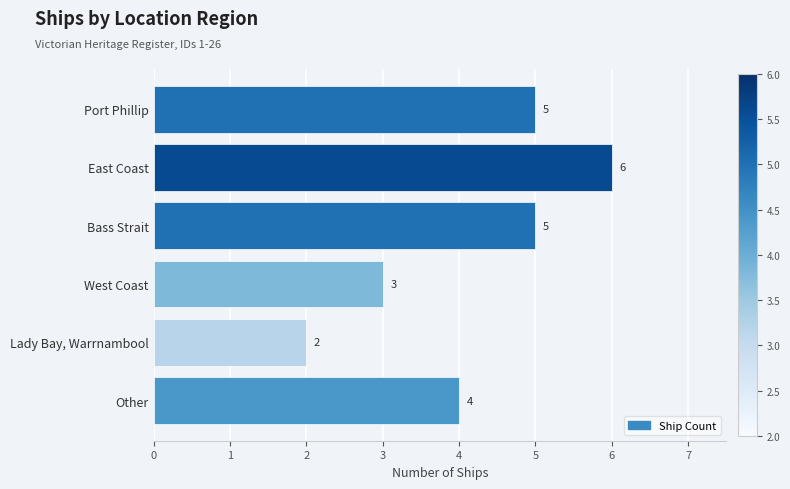

What is the greatest value displayed?

6